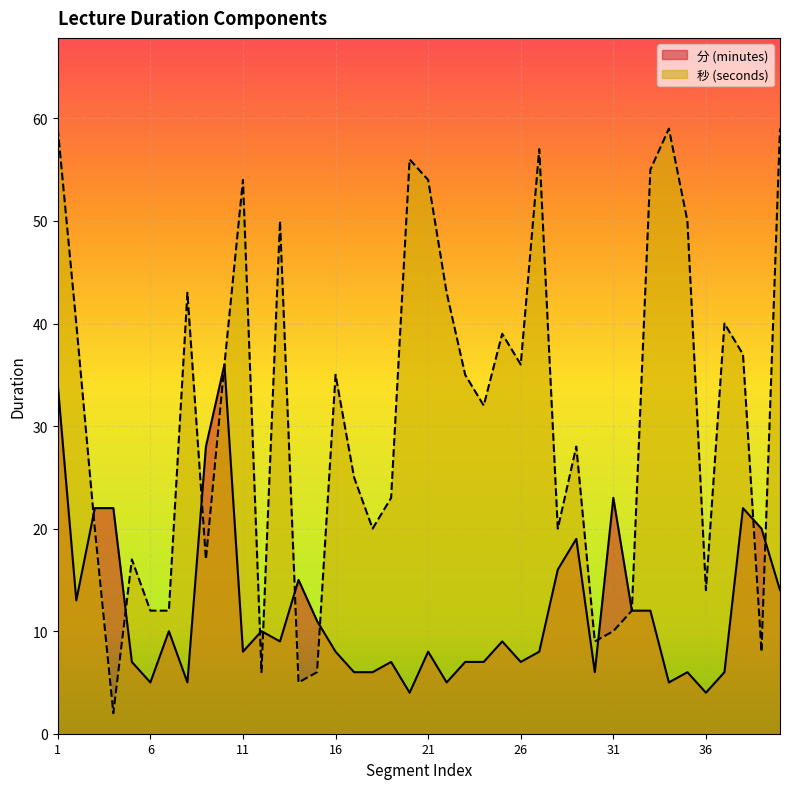

True or false: 分 (minutes) has a value of 5 at 8.

True